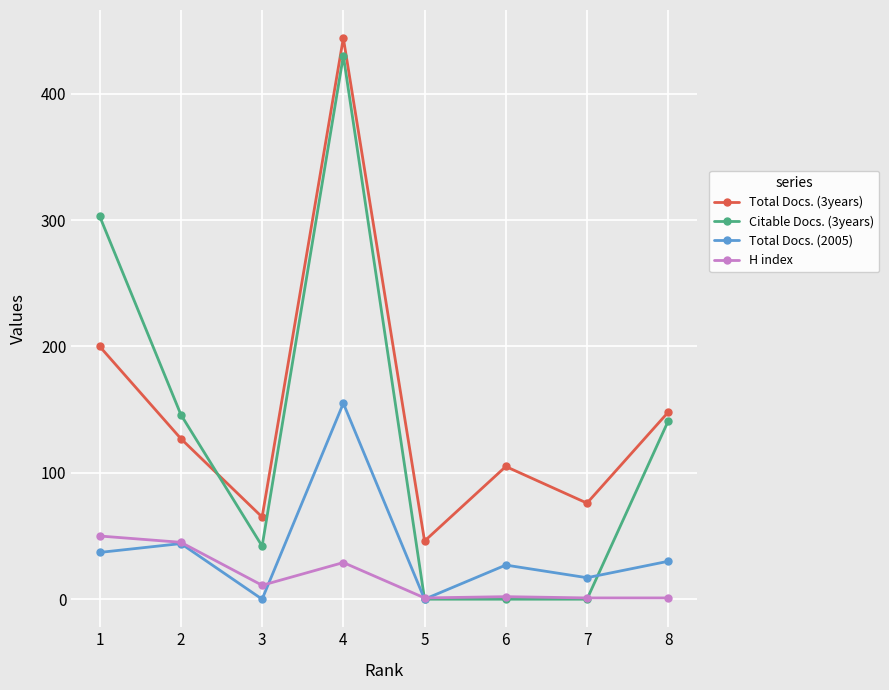

How many series are shown in this chart?

4